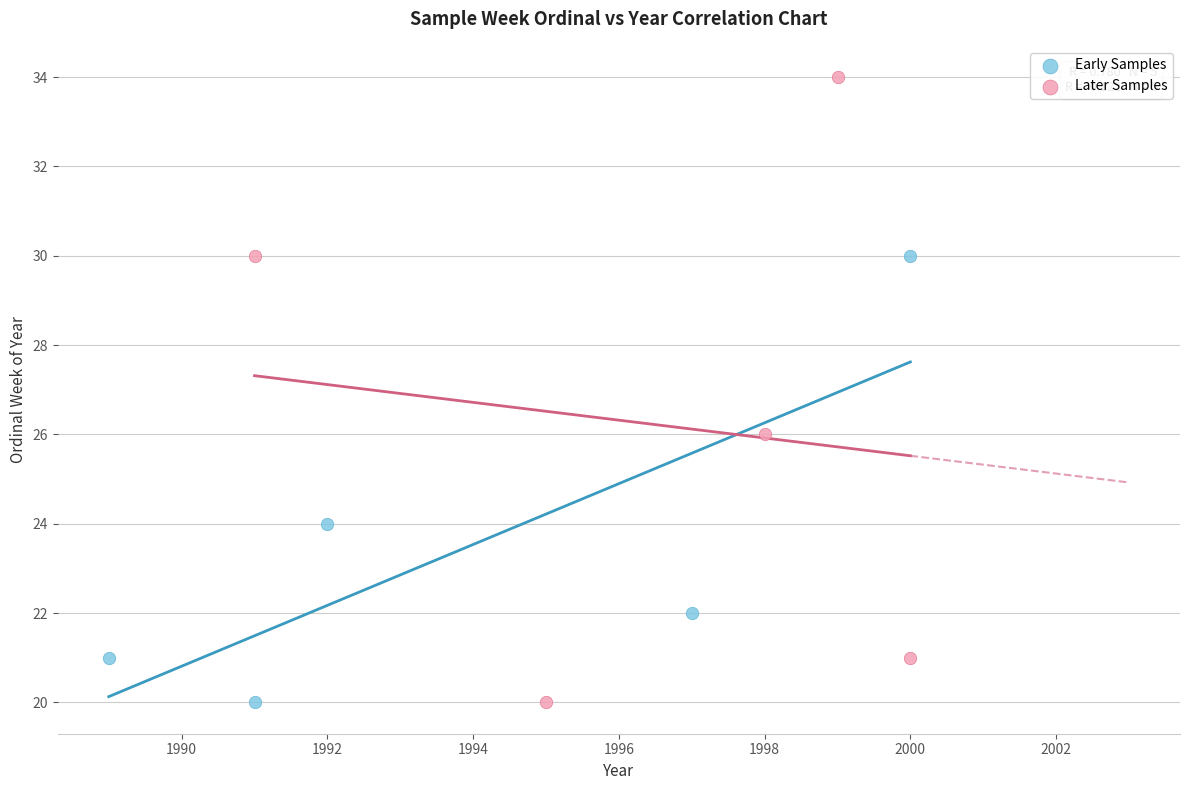

Which series has the widest spread of Y values?

Later Samples